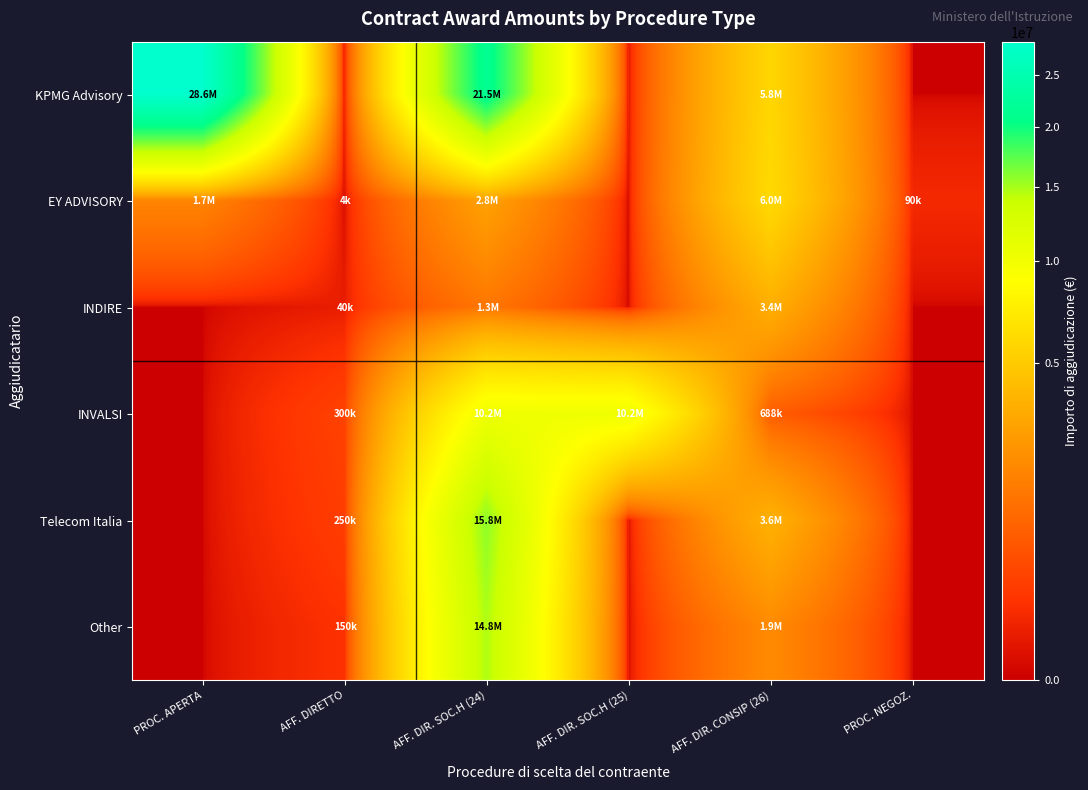

Which series has the widest spread of values?

KPMG Advisory